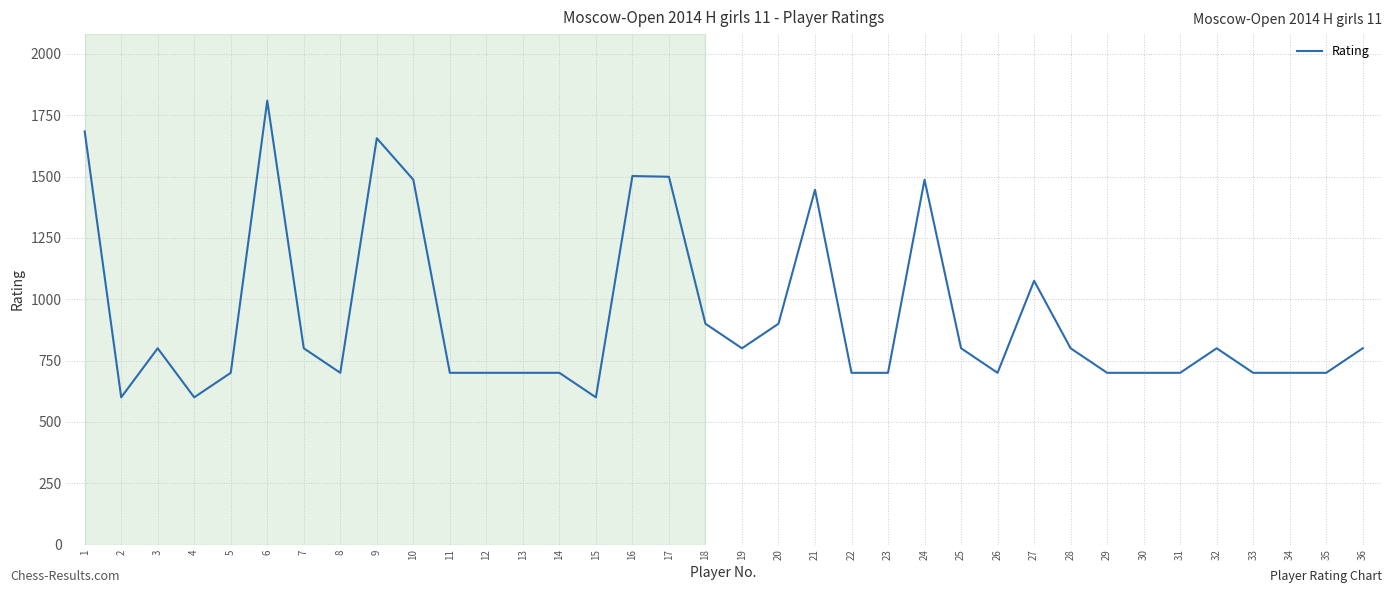

How many distinct data groups are displayed?

1